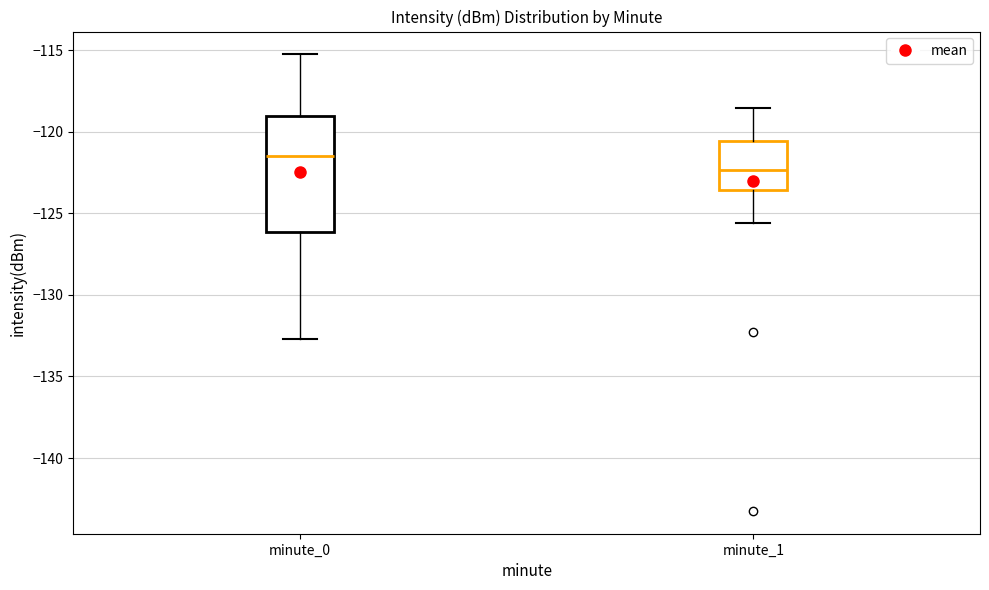

Where does the upper whisker of the box for minute_0 end on the y-axis? The values are not printed on the chart, so give them approximately, as read against the axis.

-115.5